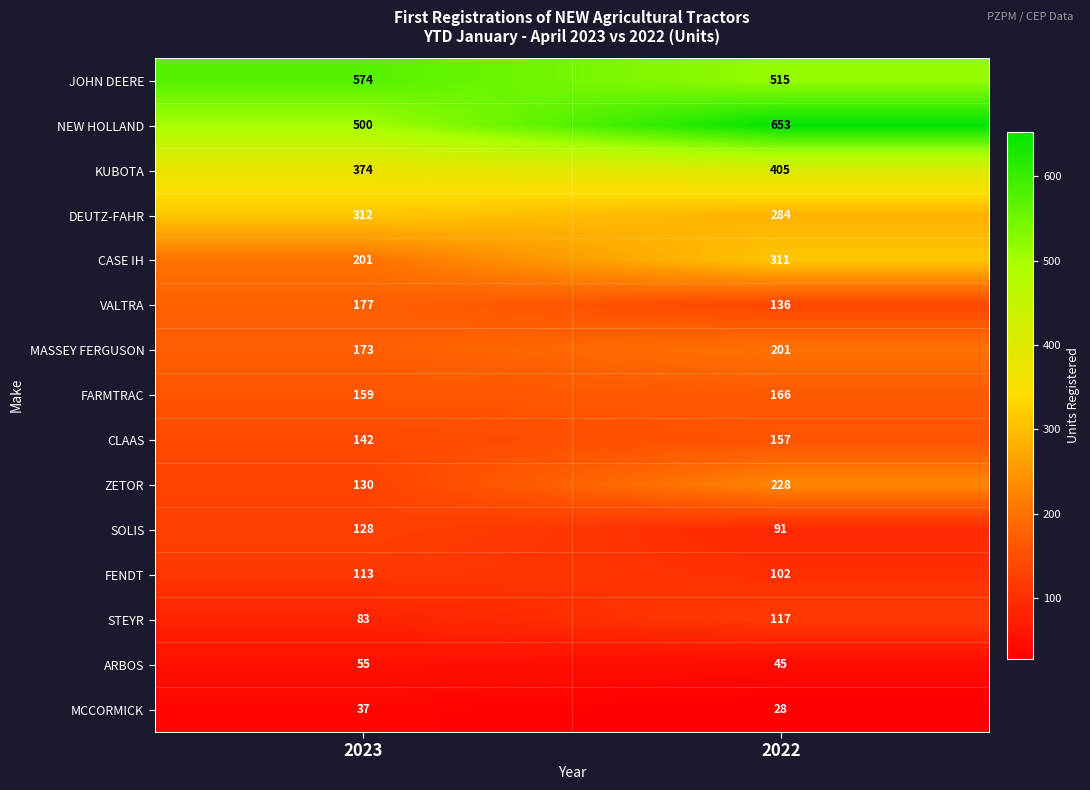

How many categories are shown in the chart?

2